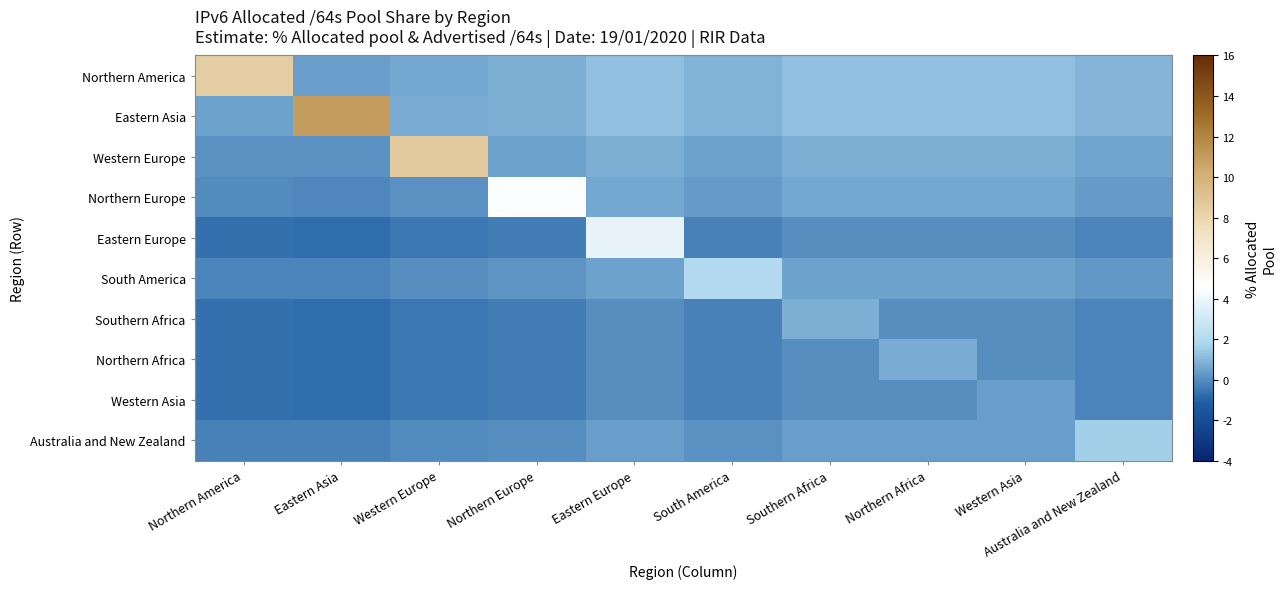

Reading left to right, list all the values displayed in this chart.

Northern America: Northern America=8.5	Eastern Asia=0.4	Western Europe=0.7	Northern Europe=0.8	Eastern Europe=1.2	South America=0.9	Southern Africa=1.2	Northern Africa=1.2	Western Asia=1.2	Australia and New Zealand=0.9
Eastern Asia: Northern America=0.5	Eastern Asia=11.0	Western Europe=0.7	Northern Europe=0.8	Eastern Europe=1.2	South America=0.9	Southern Africa=1.2	Northern Africa=1.2	Western Asia=1.2	Australia and New Zealand=1.0
Western Europe: Northern America=0.1	Eastern Asia=0.1	Western Europe=8.6	Northern Europe=0.5	Eastern Europe=0.8	South America=0.5	Southern Africa=0.8	Northern Africa=0.8	Western Asia=0.8	Australia and New Zealand=0.6
Northern Europe: Northern America=-0.1	Eastern Asia=-0.1	Western Europe=0.1	Northern Europe=4.5	Eastern Europe=0.6	South America=0.3	Southern Africa=0.6	Northern Africa=0.6	Western Asia=0.6	Australia and New Zealand=0.4
Eastern Europe: Northern America=-0.7	Eastern Asia=-0.7	Western Europe=-0.5	Northern Europe=-0.4	Eastern Europe=3.8	South America=-0.3	Southern Africa=0.0	Northern Africa=0.0	Western Asia=0.0	Australia and New Zealand=-0.2
South America: Northern America=-0.2	Eastern Asia=-0.2	Western Europe=0.0	Northern Europe=0.1	Eastern Europe=0.5	South America=2.0	Southern Africa=0.5	Northern Africa=0.5	Western Asia=0.5	Australia and New Zealand=0.3
Southern Africa: Northern America=-0.7	Eastern Asia=-0.7	Western Europe=-0.5	Northern Europe=-0.4	Eastern Europe=-0.0	South America=-0.3	Southern Africa=0.8	Northern Africa=0.0	Western Asia=0.0	Australia and New Zealand=-0.2
Northern Africa: Northern America=-0.7	Eastern Asia=-0.7	Western Europe=-0.5	Northern Europe=-0.4	Eastern Europe=-0.0	South America=-0.3	Southern Africa=-0.0	Northern Africa=0.7	Western Asia=0.0	Australia and New Zealand=-0.2
Western Asia: Northern America=-0.7	Eastern Asia=-0.7	Western Europe=-0.5	Northern Europe=-0.4	Eastern Europe=-0.0	South America=-0.3	Southern Africa=-0.0	Northern Africa=0.0	Western Asia=0.4	Australia and New Zealand=-0.2
Australia and New Zealand: Northern America=-0.3	Eastern Asia=-0.3	Western Europe=-0.1	Northern Europe=0.0	Eastern Europe=0.4	South America=0.1	Southern Africa=0.4	Northern Africa=0.4	Western Asia=0.4	Australia and New Zealand=1.6